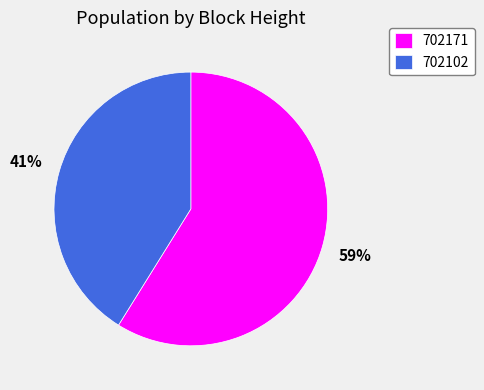

Which slice represents more than half of the pie?

702171